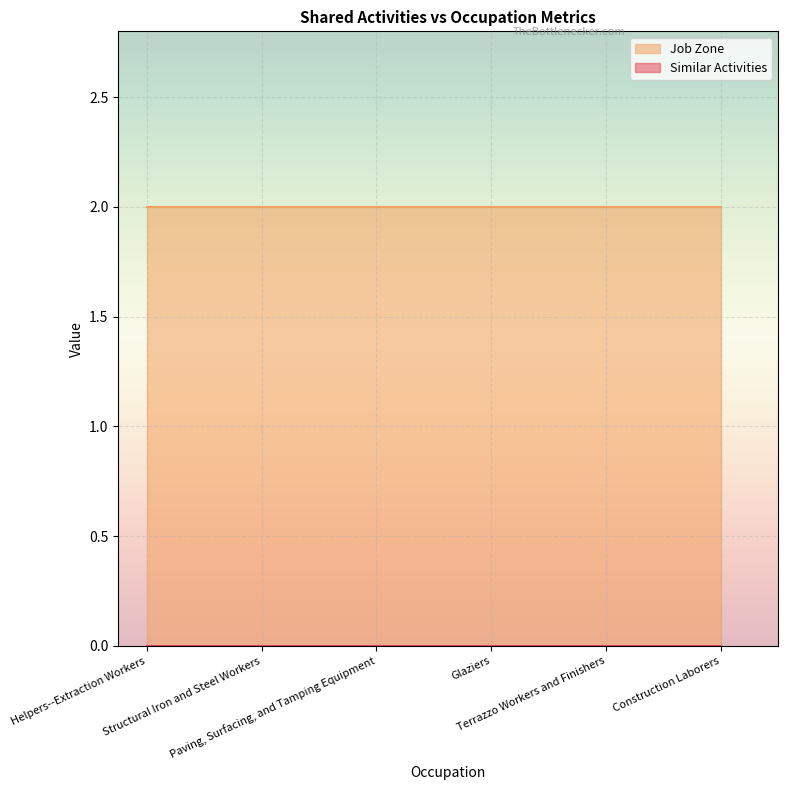

True or false: Job Zone and Similar Activities intersect in this chart.

False